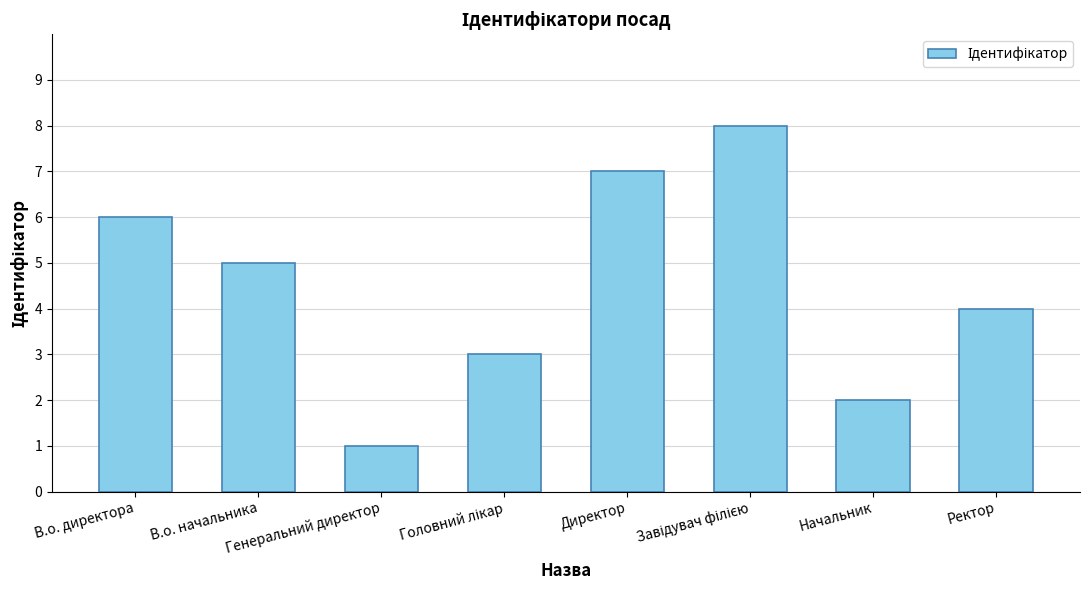

What is the change in value from В.о. директора to Директор?

+1